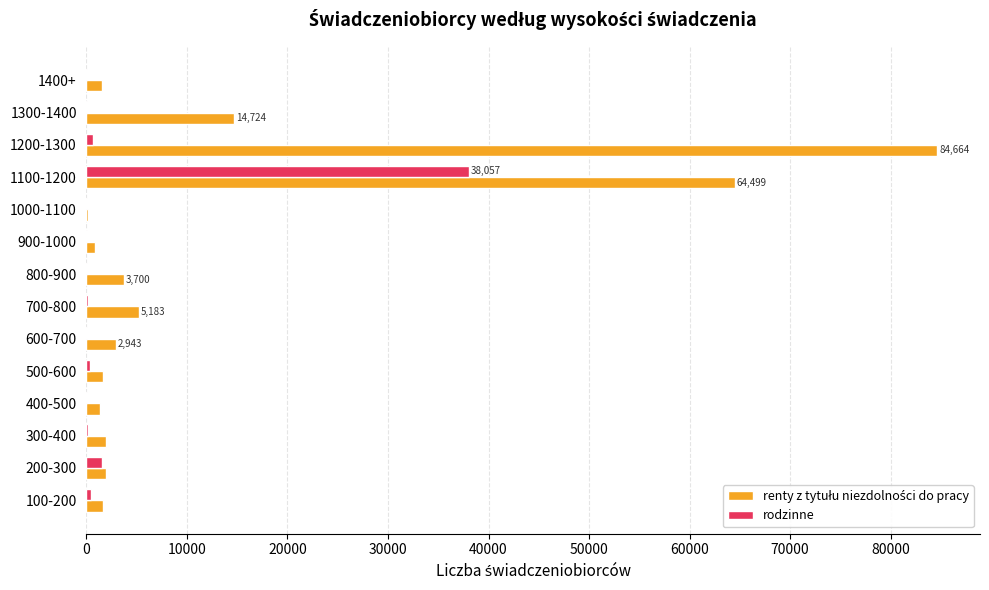

At which category is the sum across all series the highest?

1100-1200